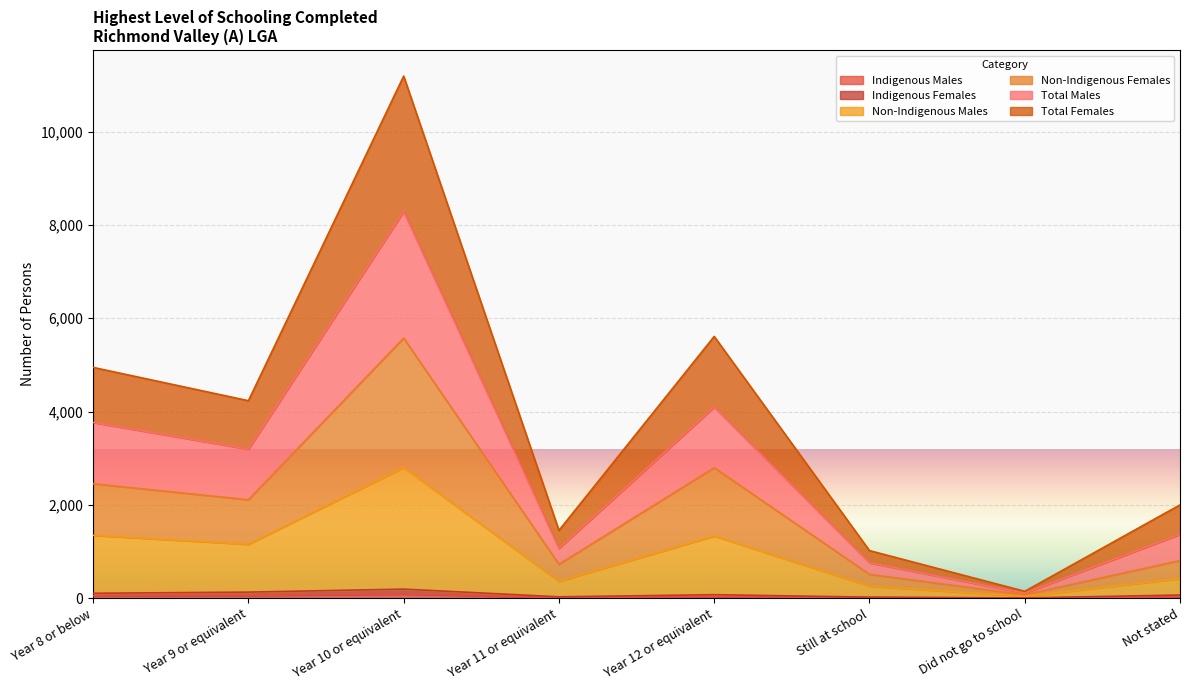

True or false: Non-Indigenous Males and Total Males cross at least once.

False